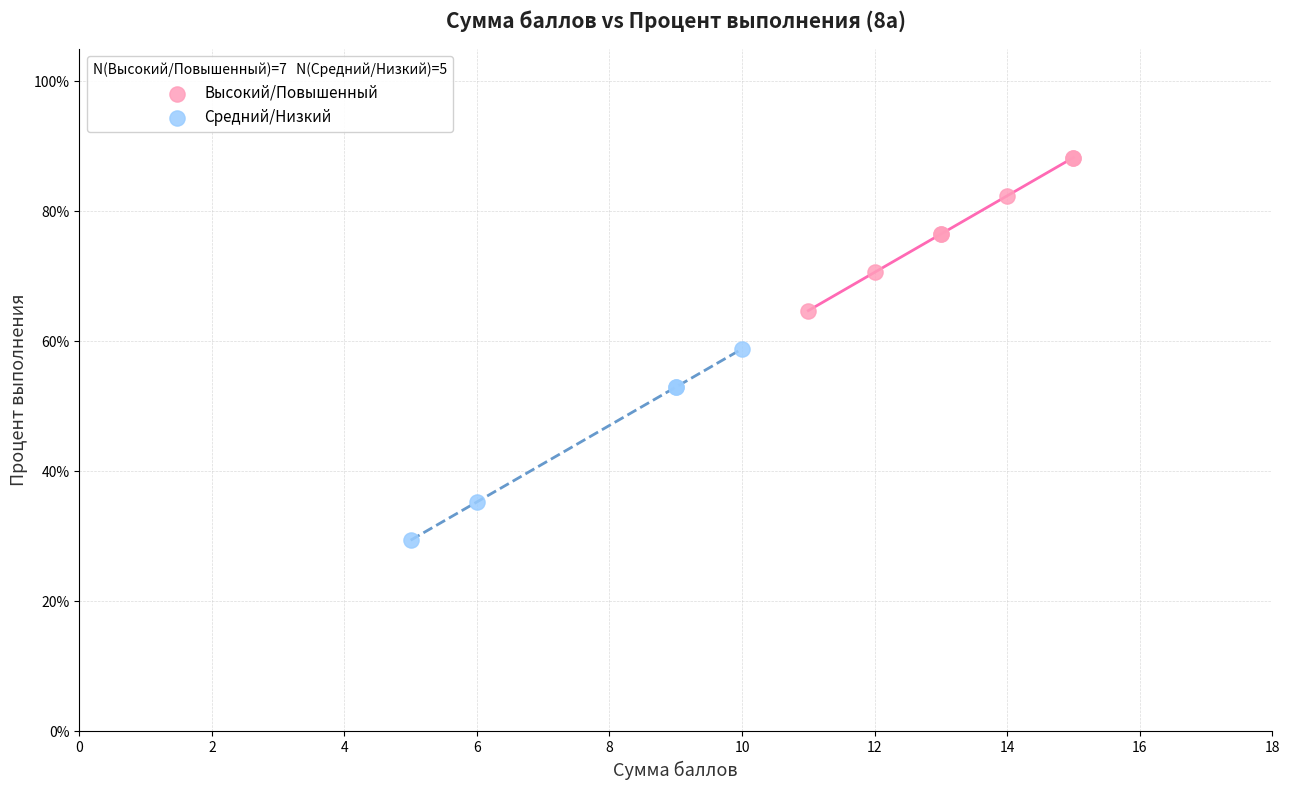

Which series contains the highest Y value?

Высокий/Повышенный